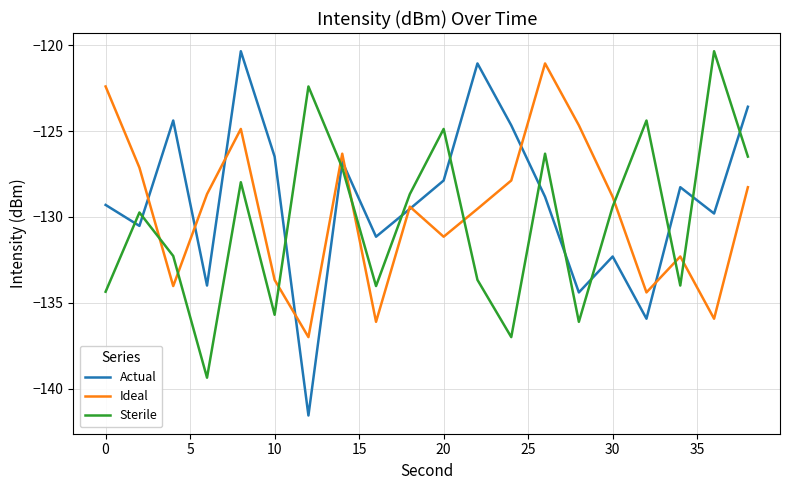

After their last crossing, which series has the higher values: Ideal or Sterile?

Sterile